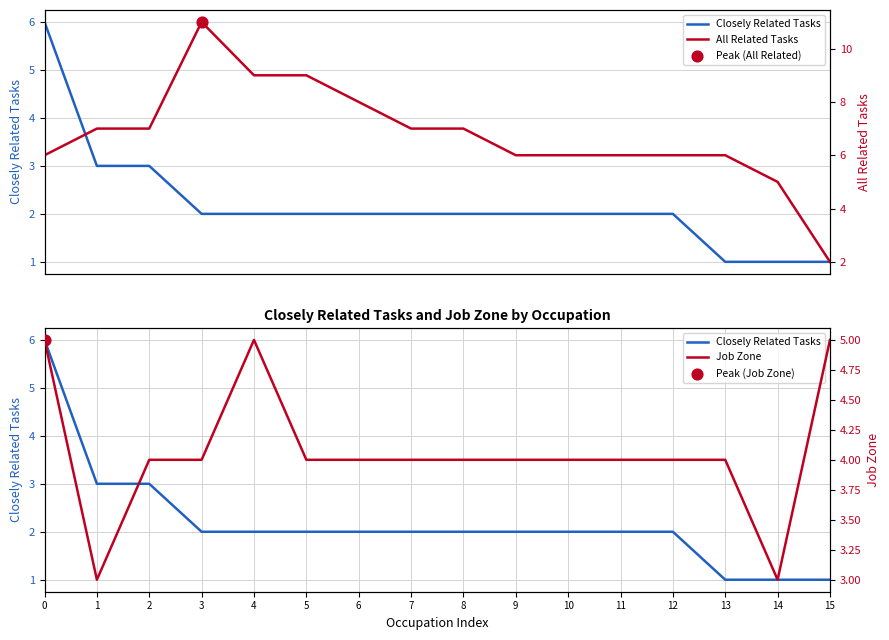

Which series reaches the minimum Y coordinate?

Closely Related Tasks